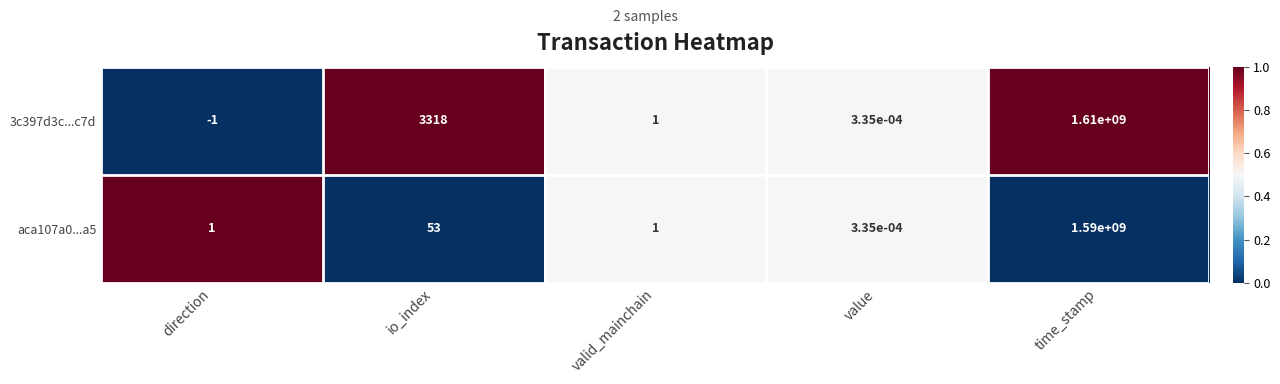

Count the number of data series in this chart.

2